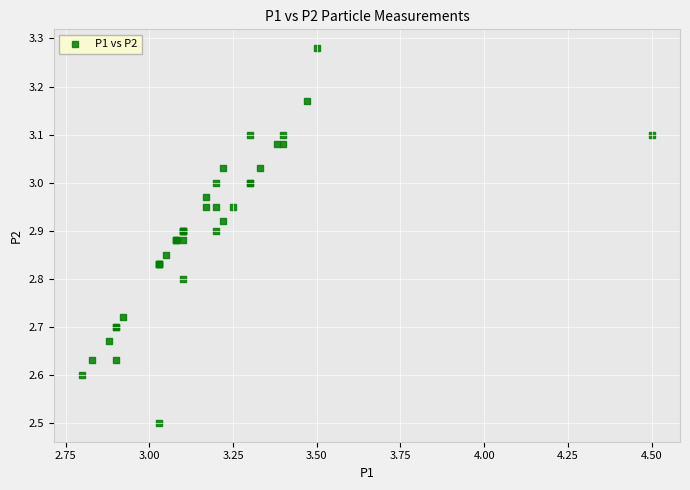

What Y value in the scatter plot is closest to 2?

2.5